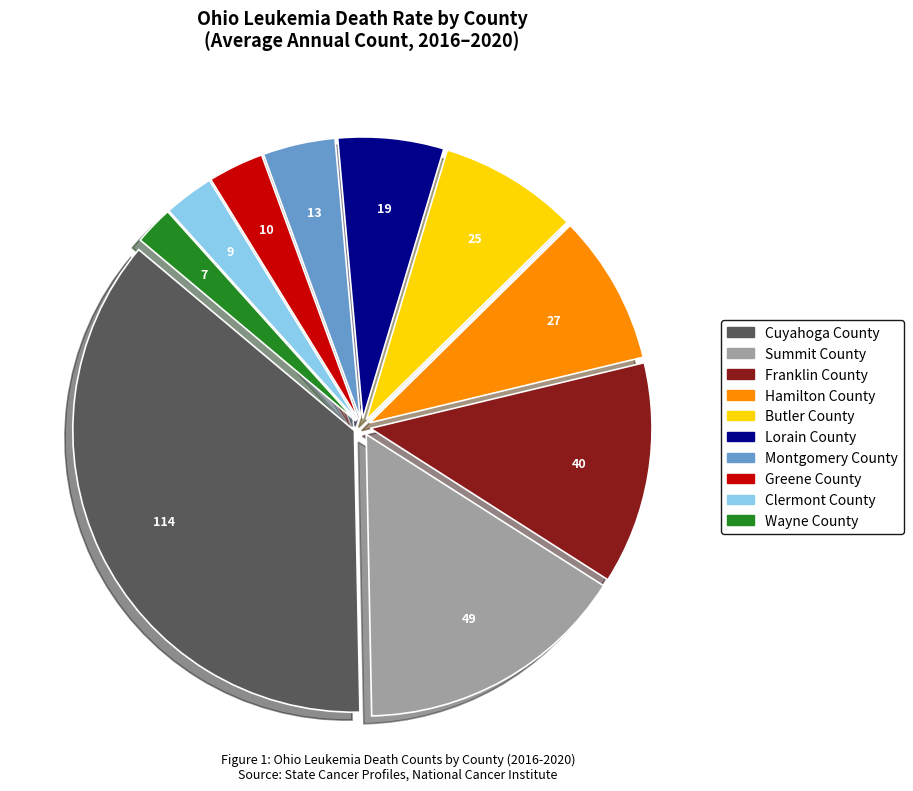

Which slice is the smallest?

Wayne County